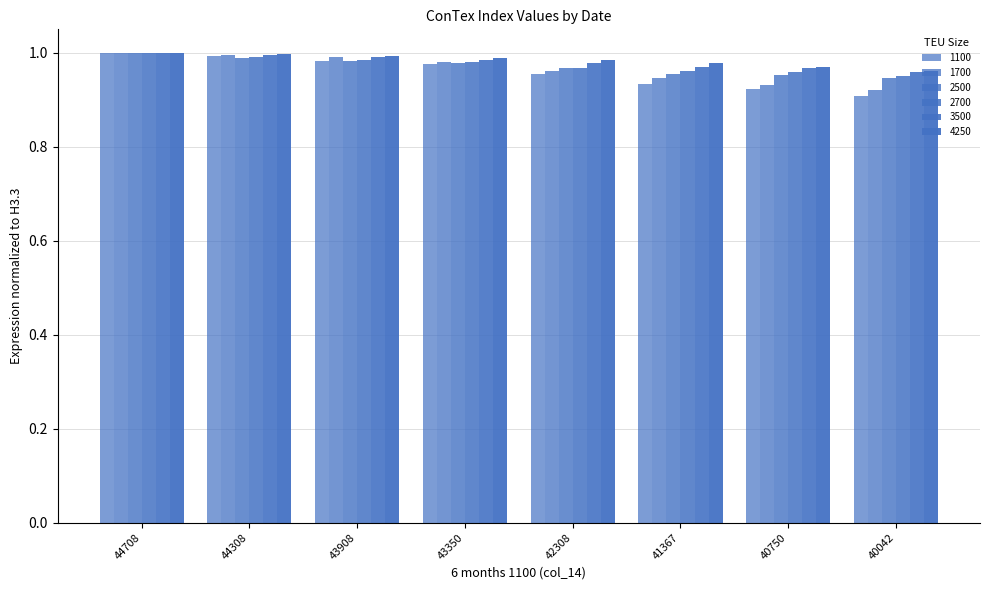

How many series are shown in this chart?

6